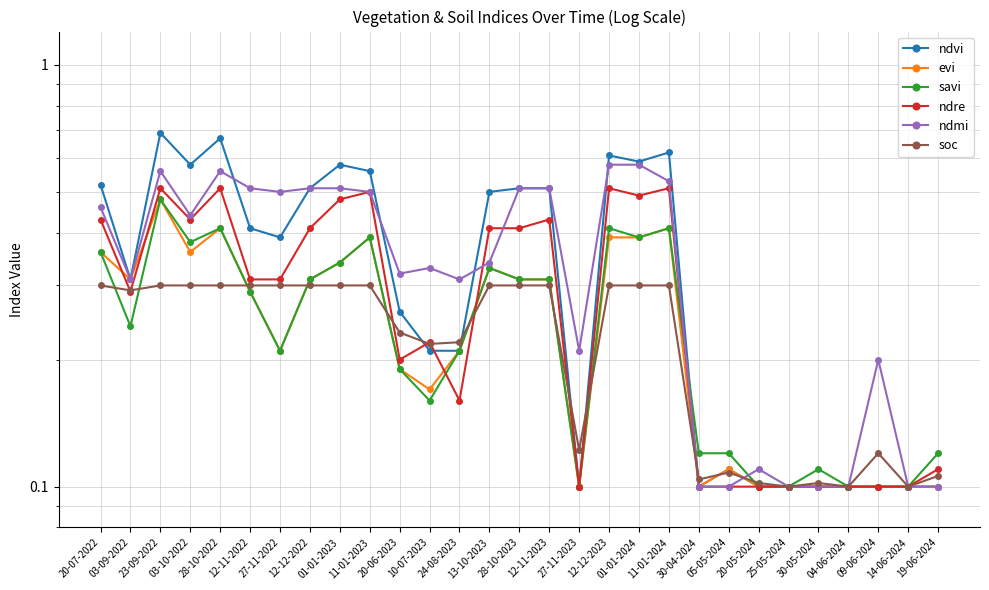

How many distinct data groups are displayed?

6